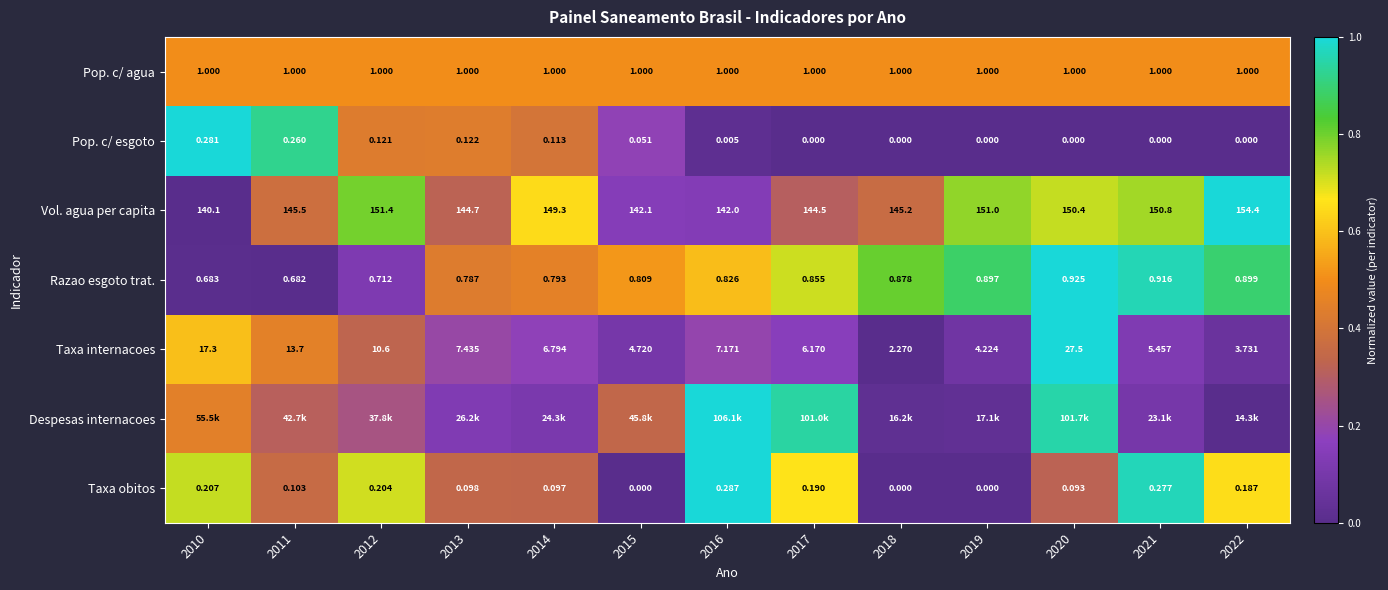

How many values in the Taxa obitos series exceed 0?

10